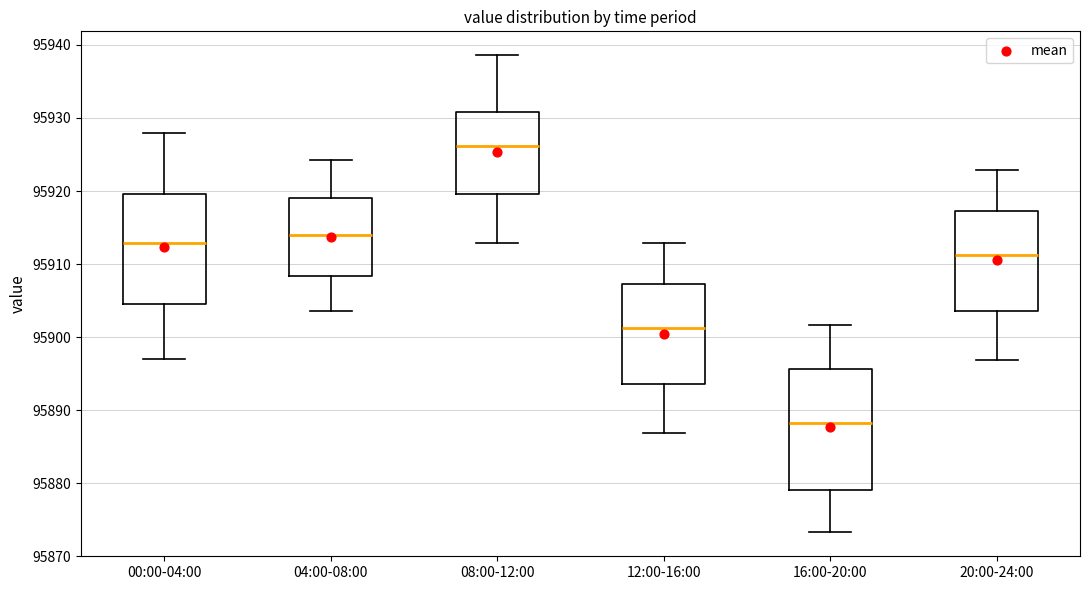

Comparing the boxes themselves (not the whiskers), which one is the tallest?

16:00-20:00